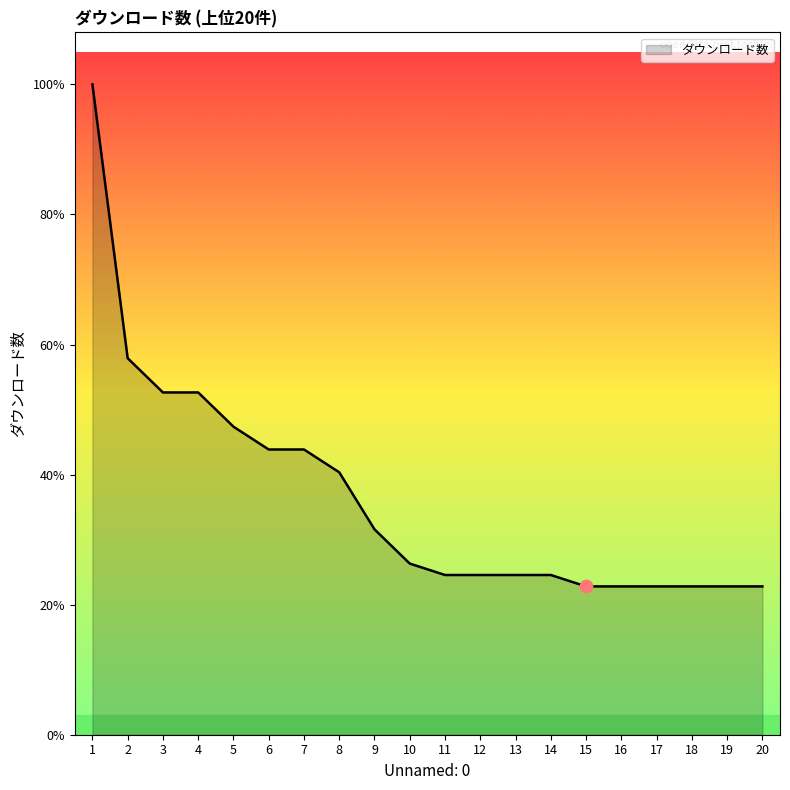

Approximately how many times larger is the value at 20 compared to 1?

0.2